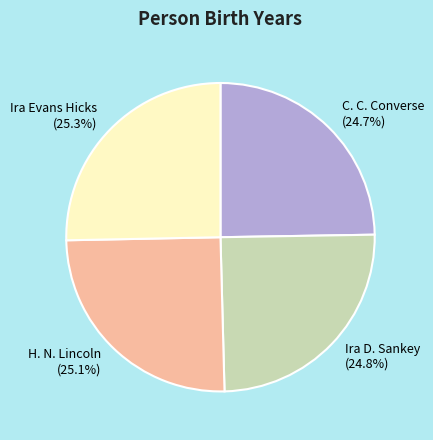

Is there any slice that represents more than half of the pie?

No